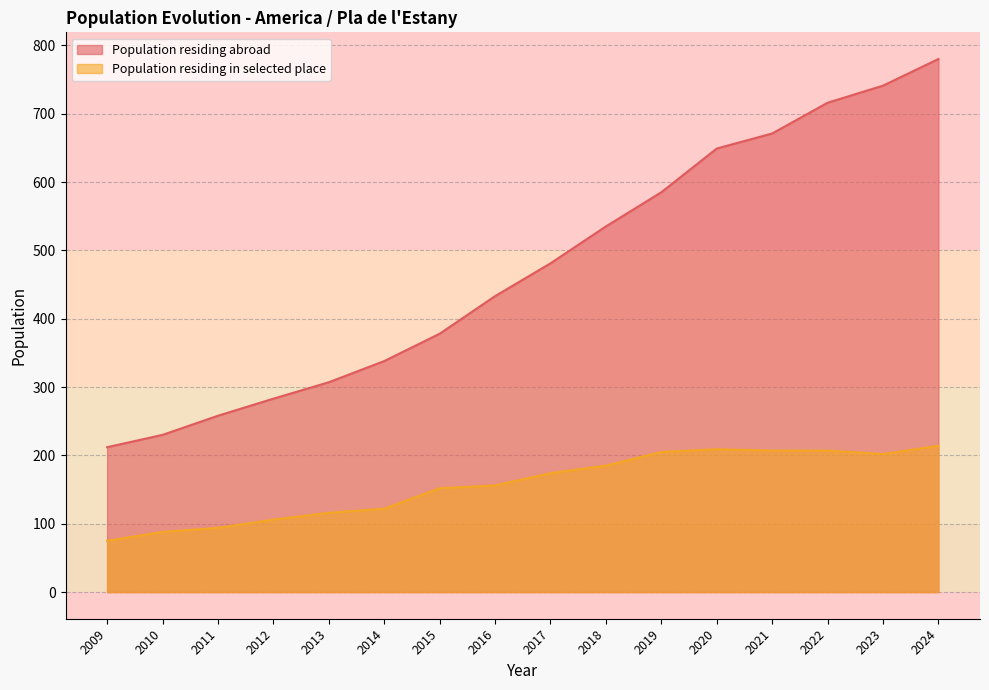

At which category does the chart reach its peak across all series?

2024